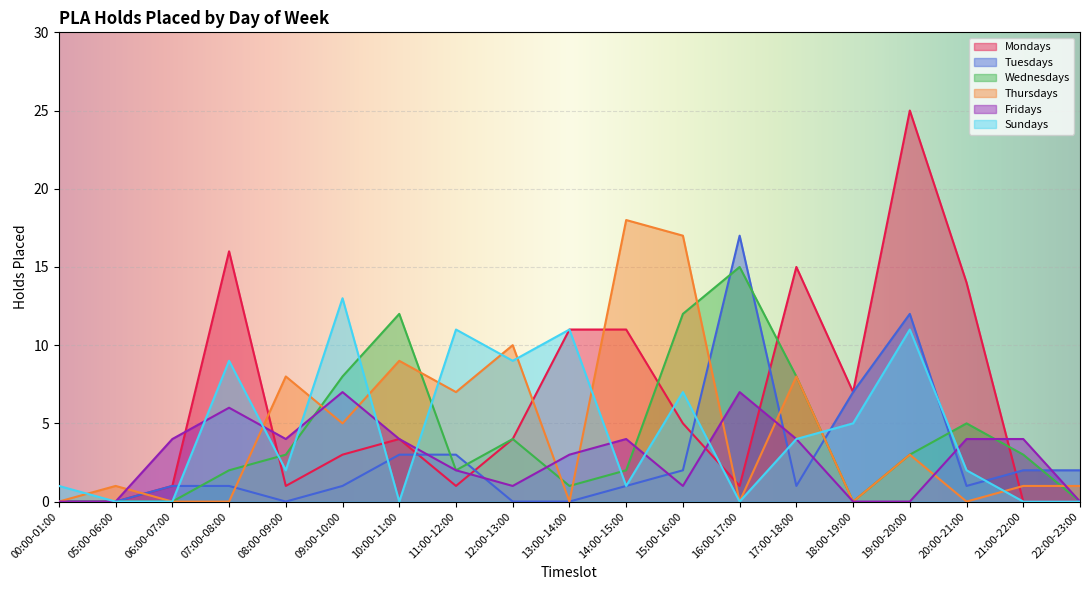

What are all the series names shown in the legend?

Mondays, Tuesdays, Wednesdays, Thursdays, Fridays, Sundays